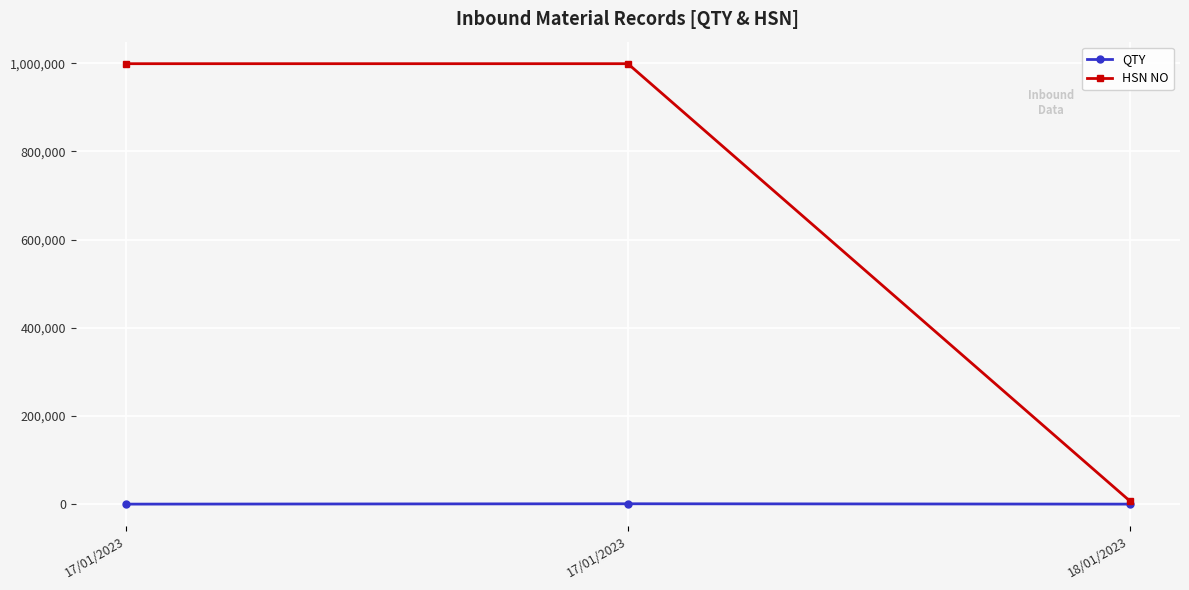

What is the difference between the maximum and minimum values in the HSN NO series?

991683